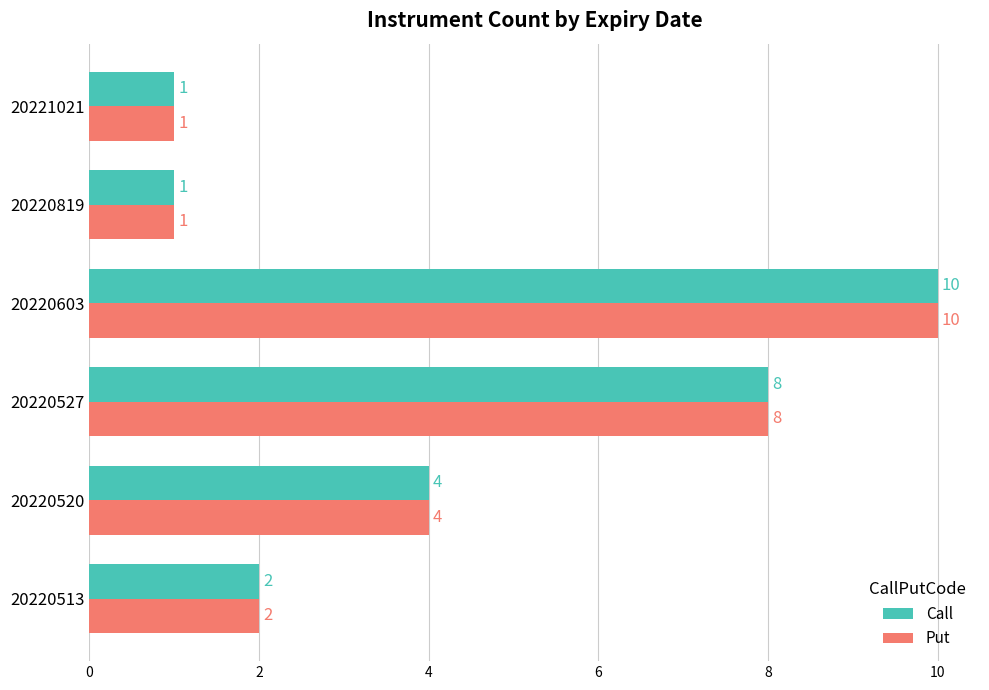

At which label does Put reach its peak?

20220603